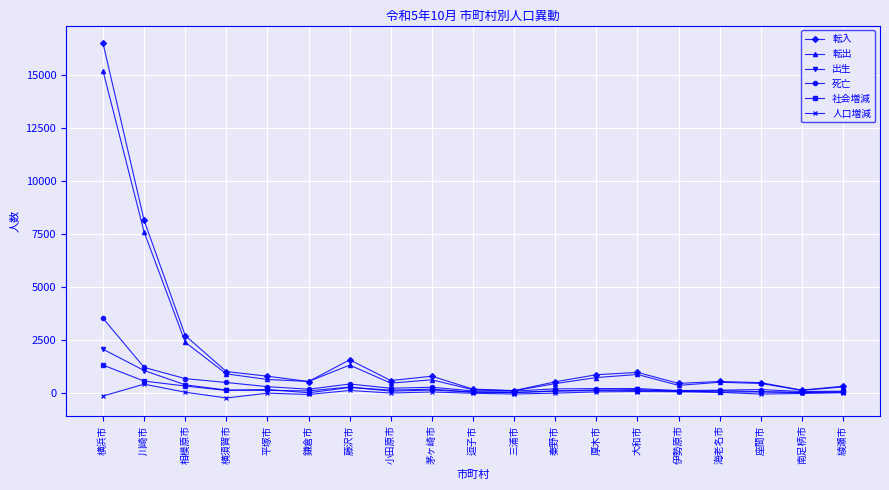

The value of 人口増減 at 茅ヶ崎市 is 35. True or false?

True